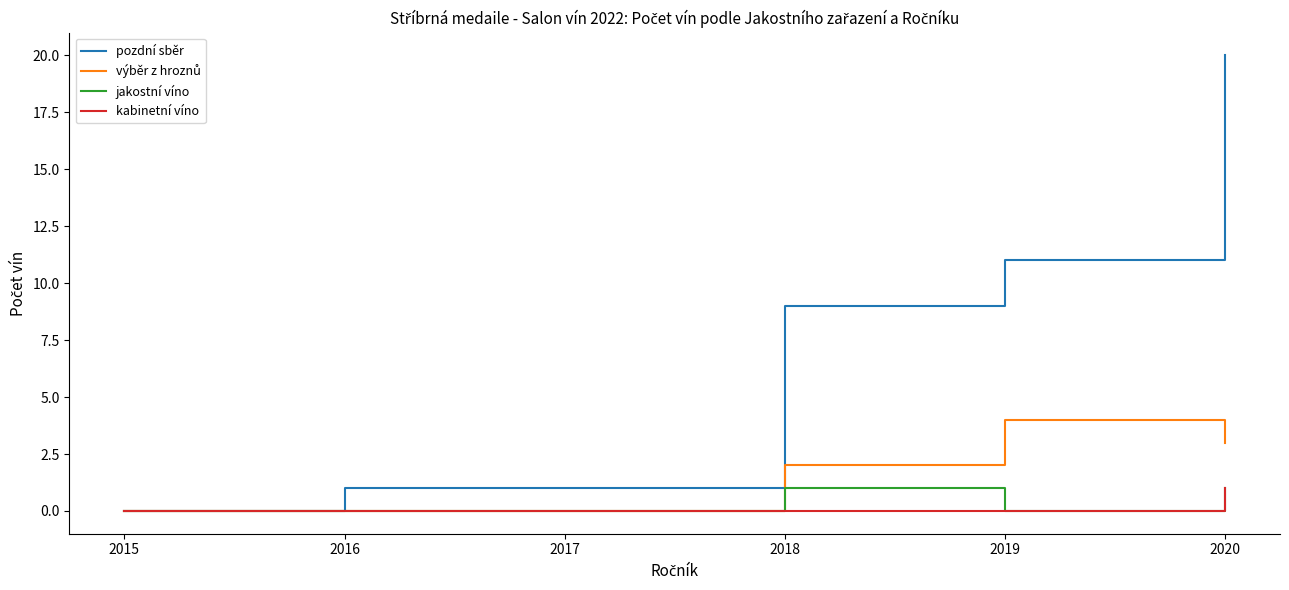

What is the highest value of the pozdní sběr series?

20